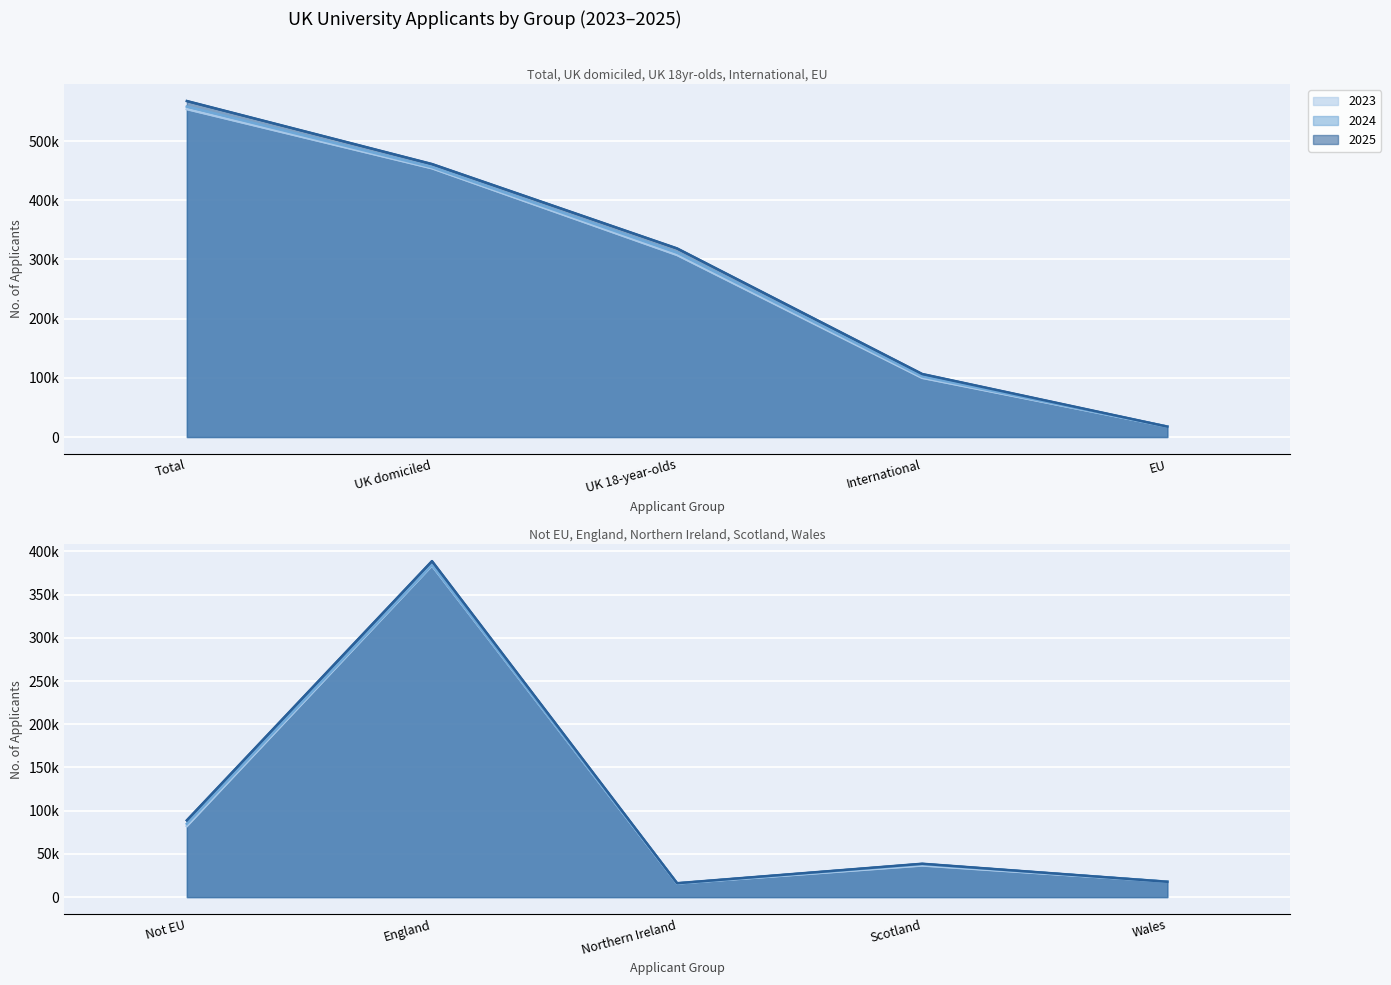

What is the total value across all series at International?

308760